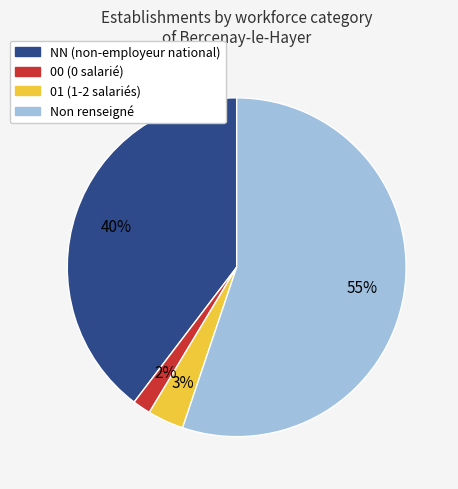

Is there any slice that represents more than half of the pie?

Yes